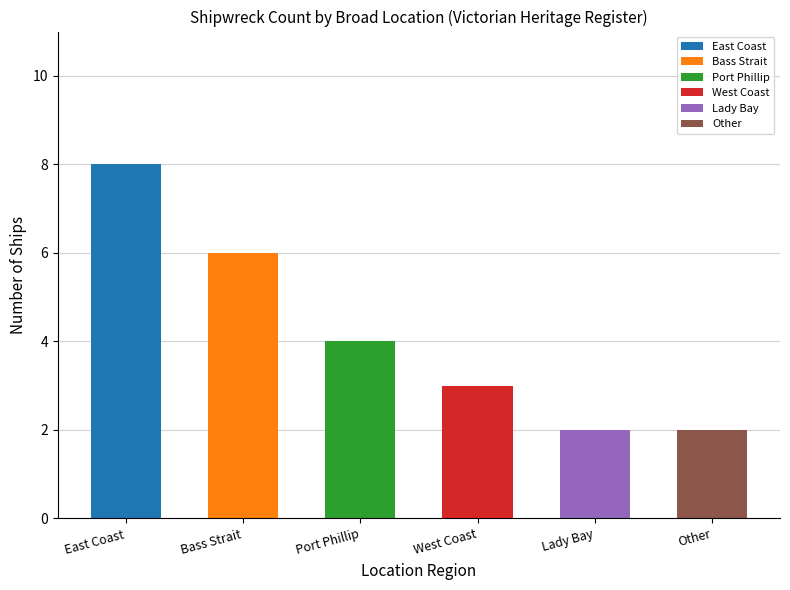

What is the minimum value shown in the chart?

2